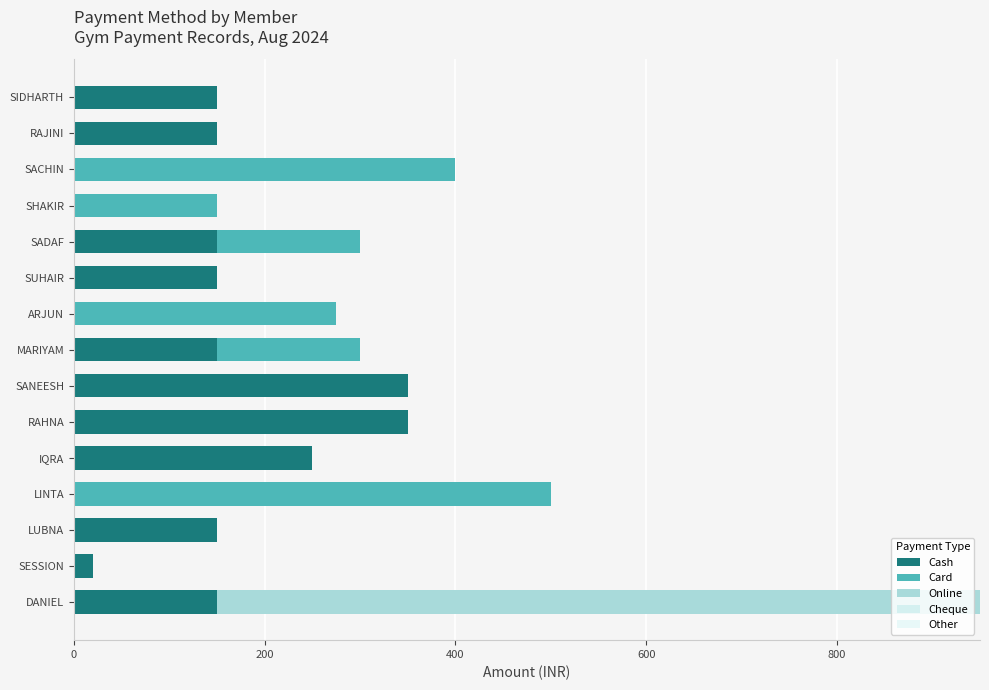

How many data points does each series have?

15